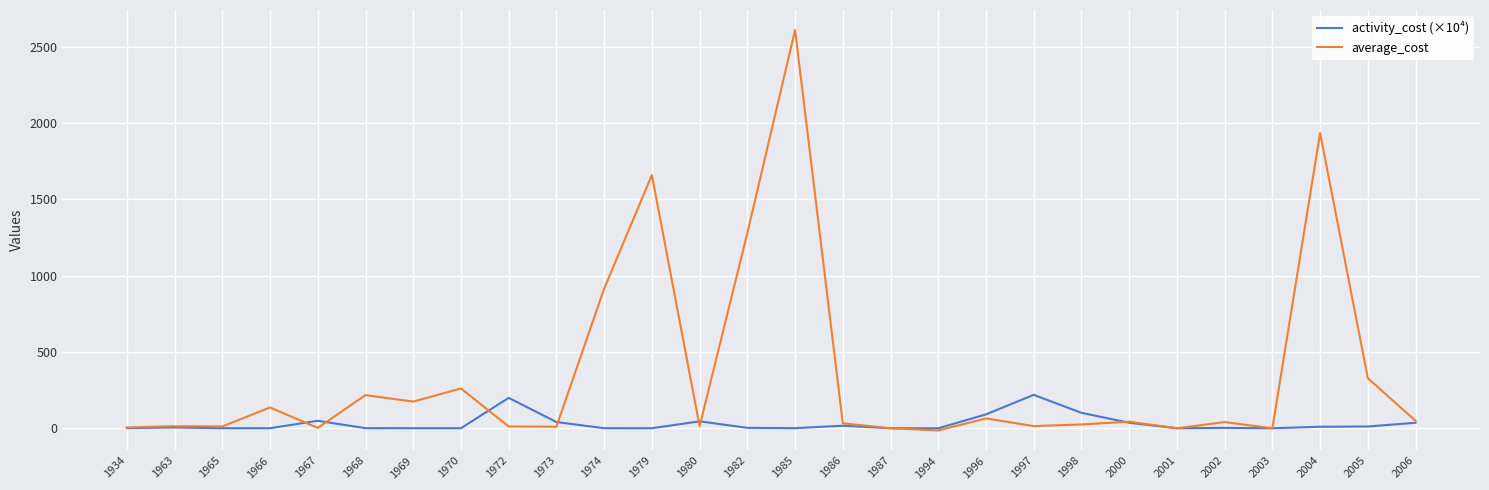

What are all the series names shown in the legend?

activity_cost (×10⁴), average_cost